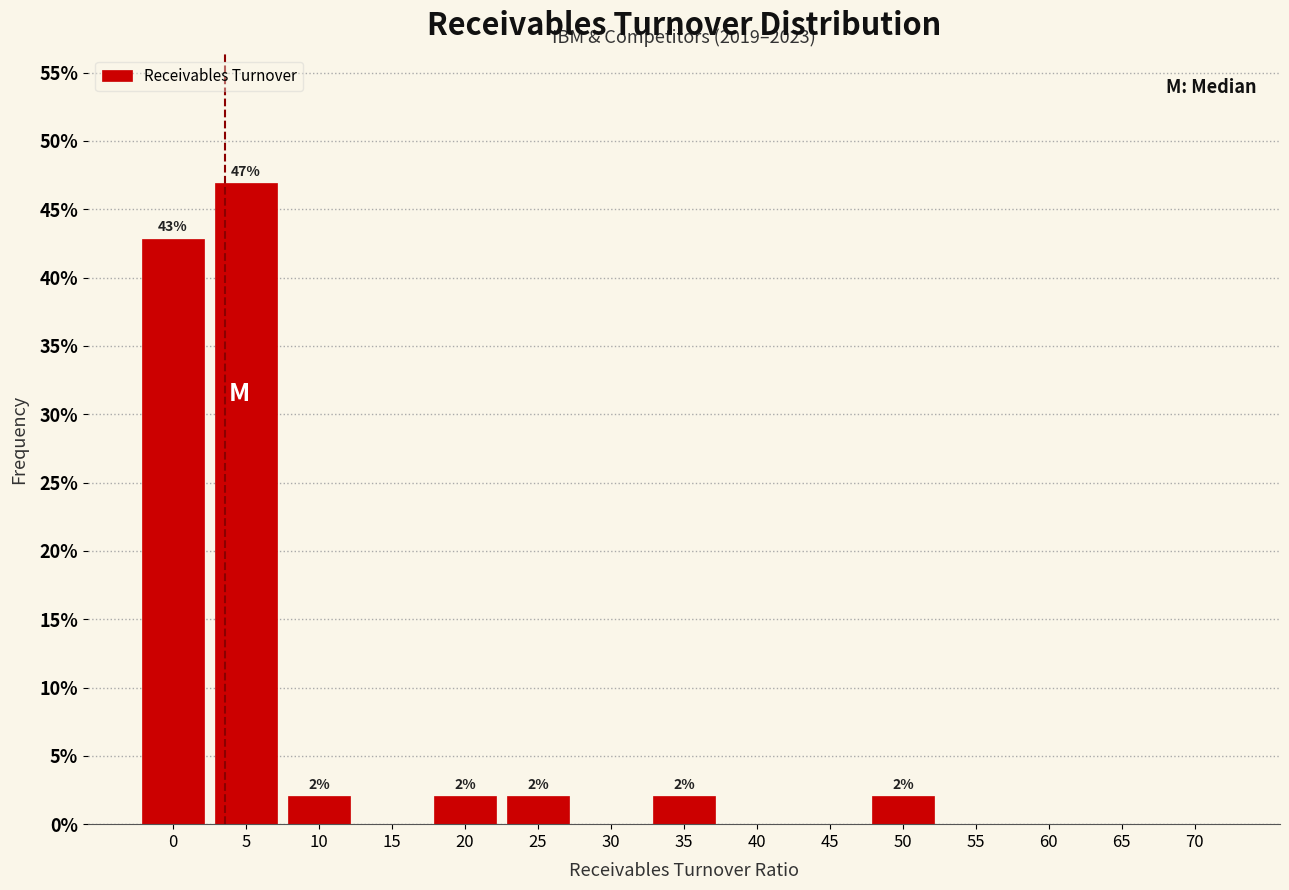

Reading right to left, extract all data points from this chart.

70=0.0	65=0.0	60=0.0	55=0.0	50=2.0	45=0.0	40=0.0	35=2.0	30=0.0	25=2.0	20=2.0	15=0.0	10=2.0	5=46.9	0=42.9